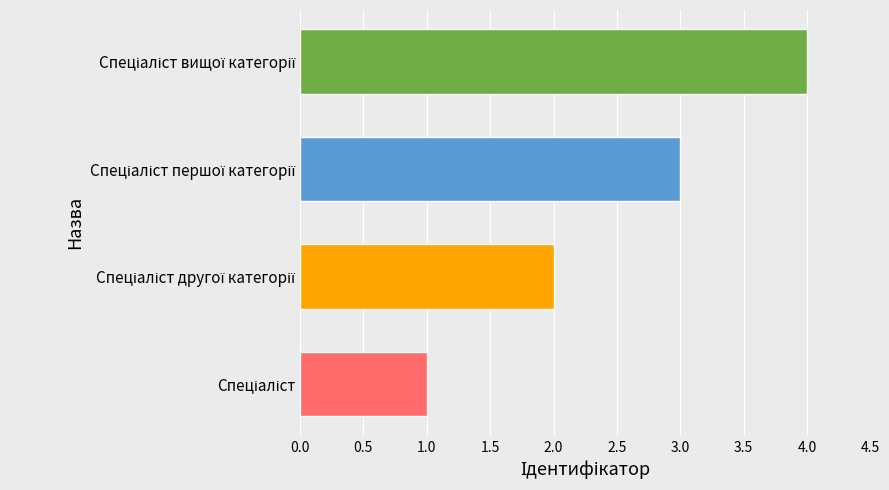

What is the maximum value shown in the chart?

4